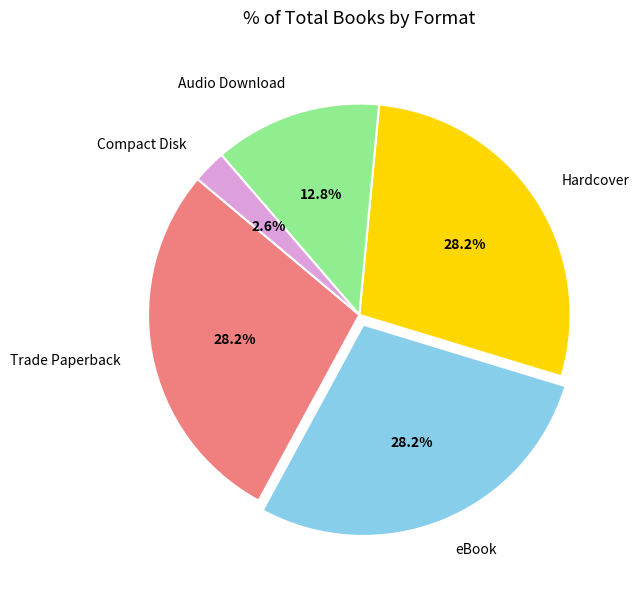

To the nearest percent, what is the difference between the largest and smallest slice percentages?

26%